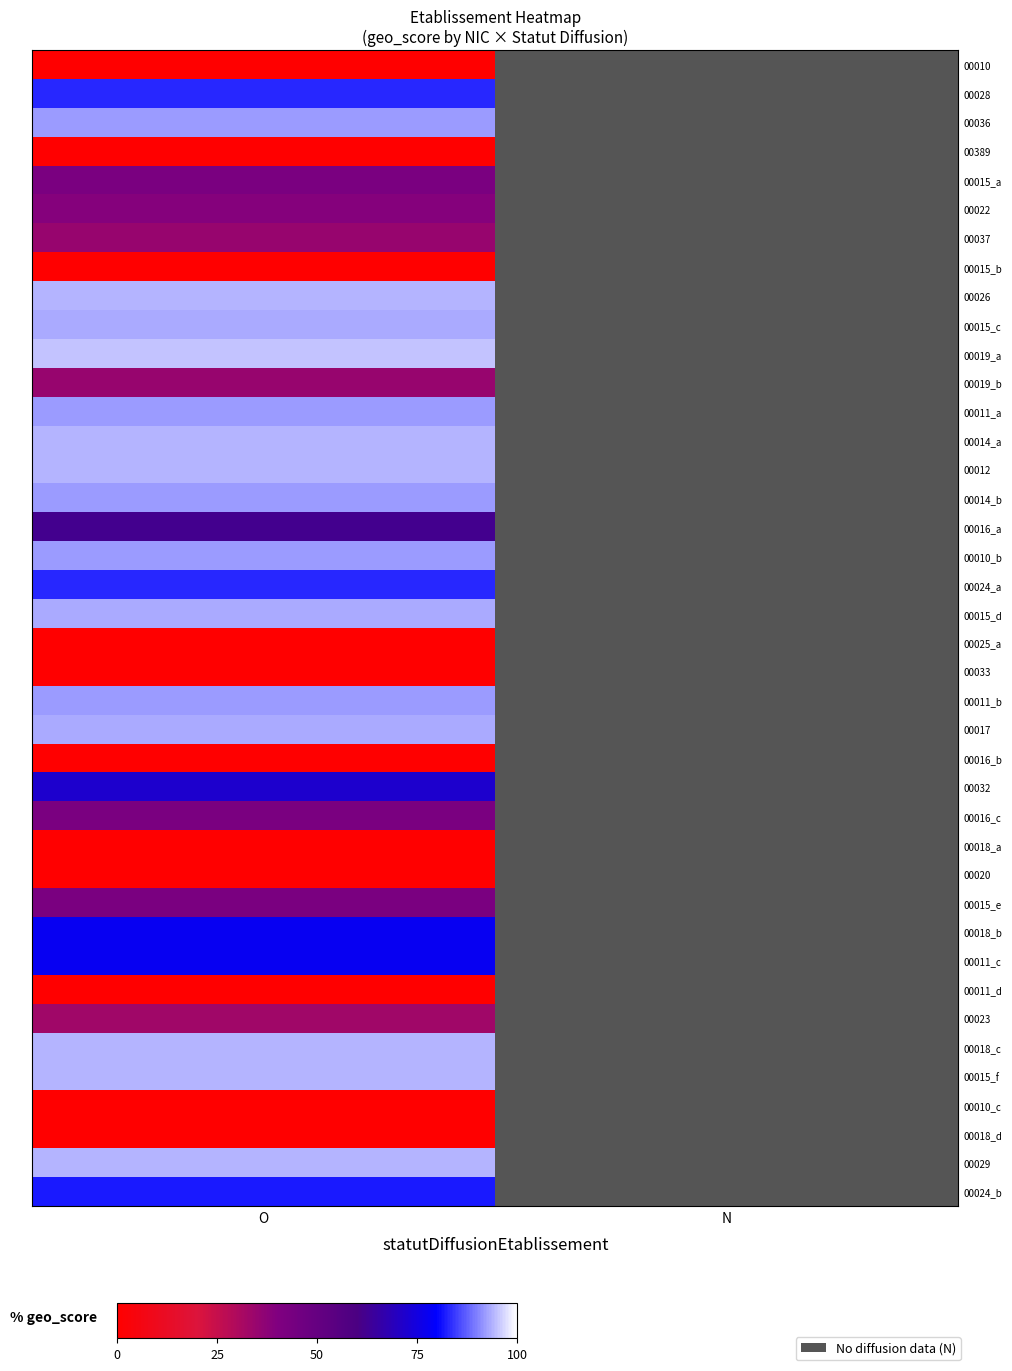

At which category is the sum across all series the highest?

O